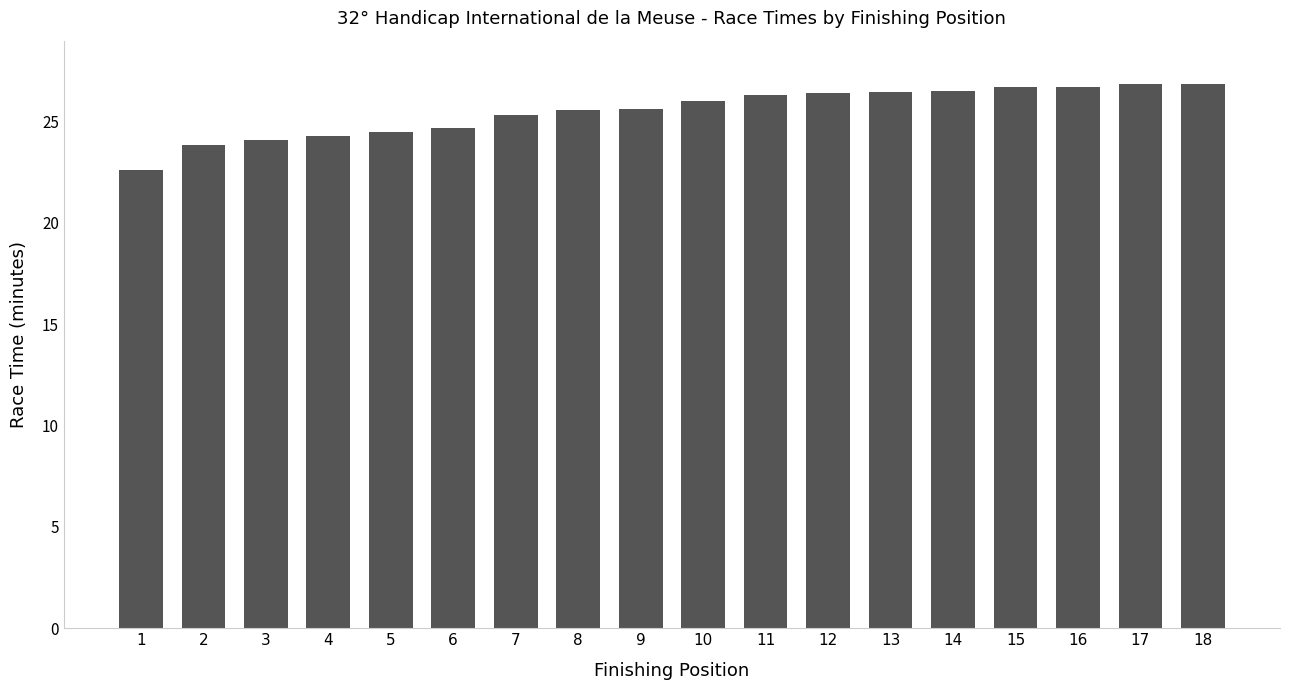

Approximately how many times larger is the value at 16 compared to 14?

1.0